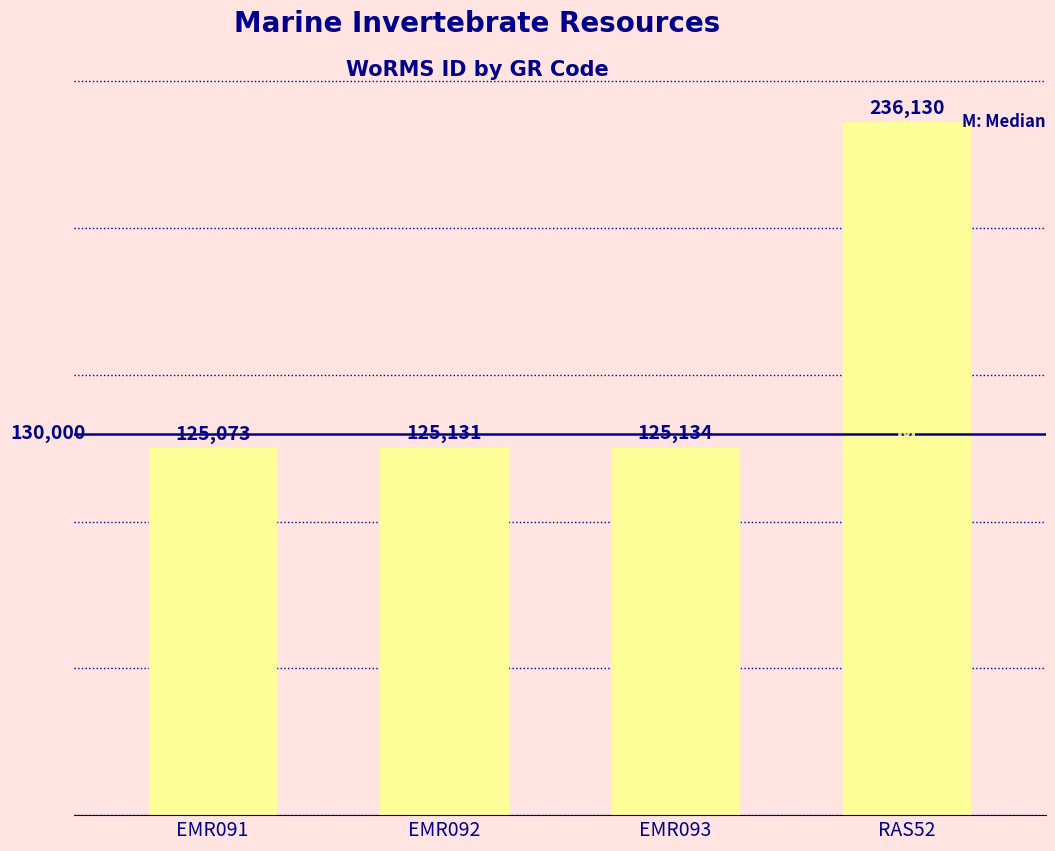

What is the smallest value displayed?

125073